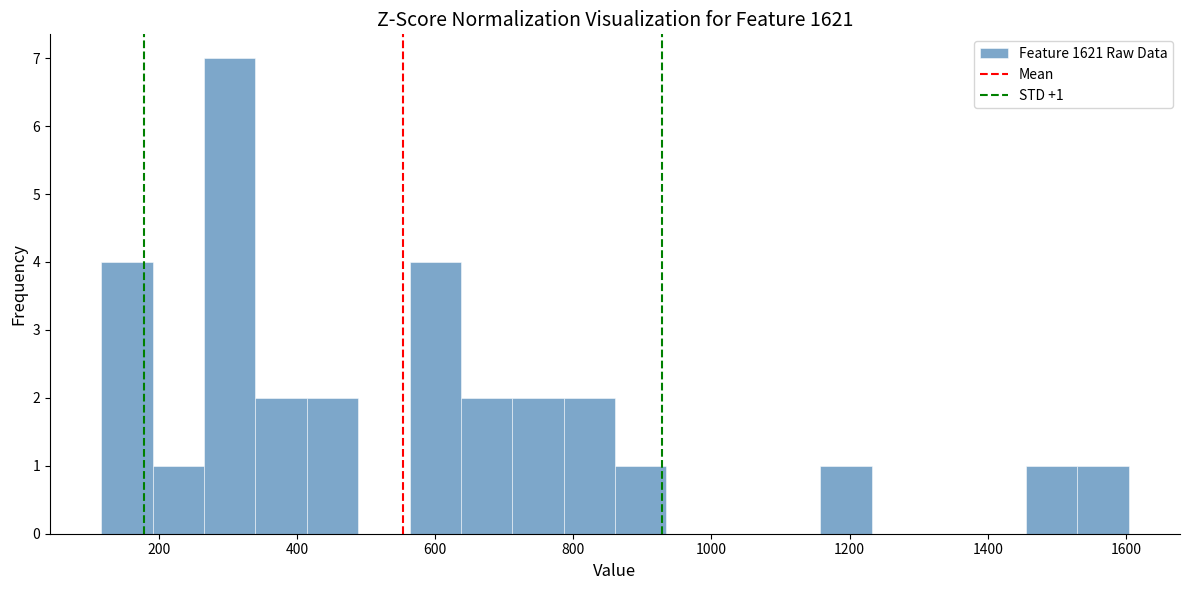

Read against the x-axis, roughly where is the centre of the tallest bar?

300